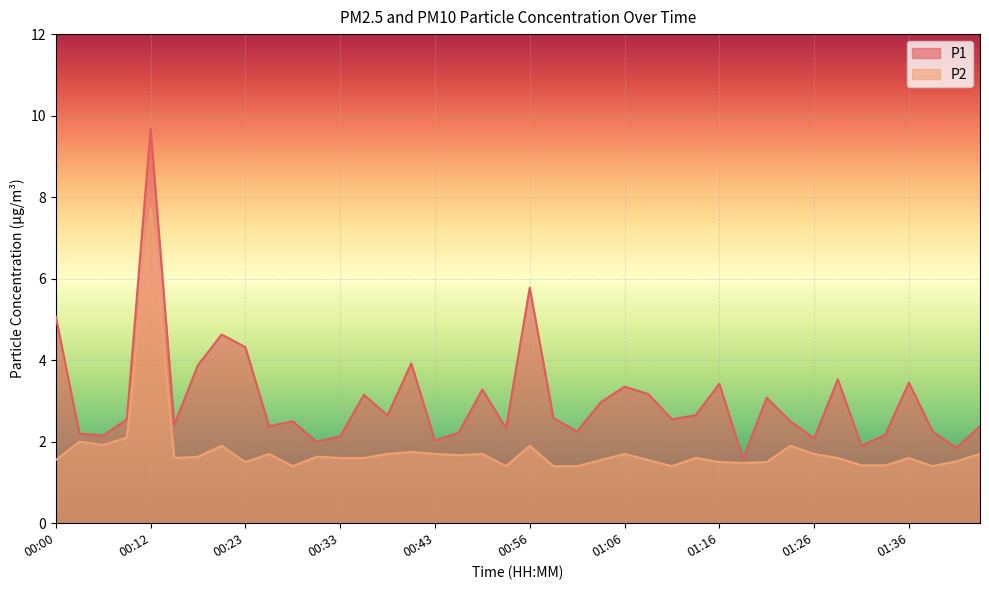

What is the difference between the second highest and minimum values in the P1 series?

4.2